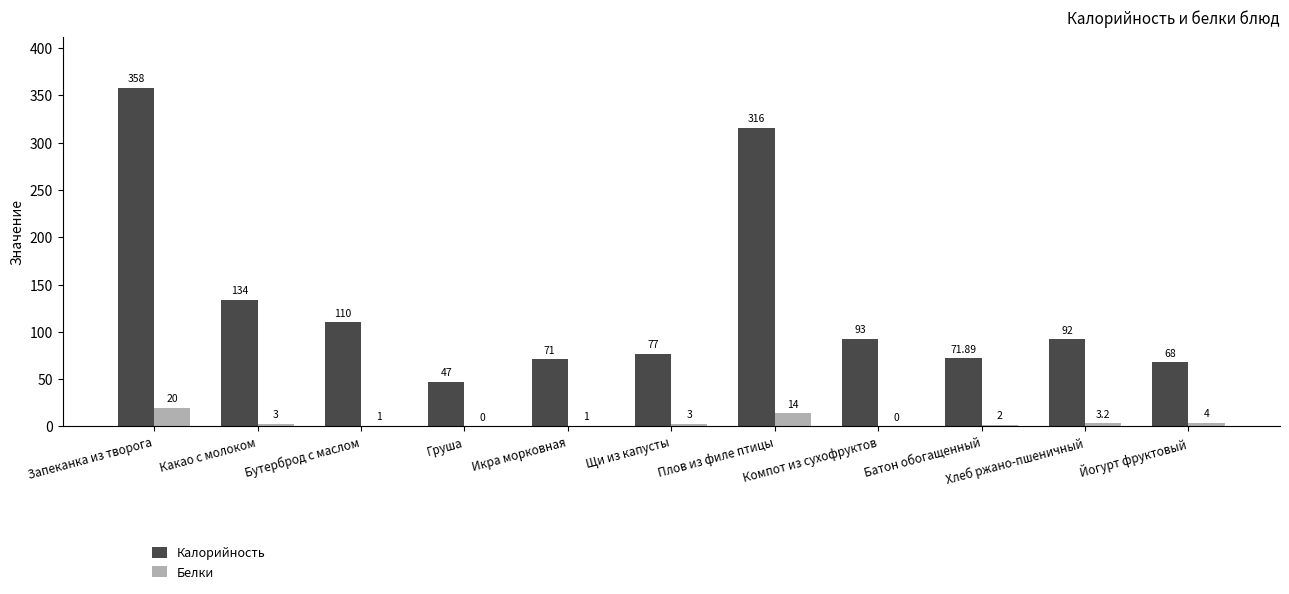

What is the sum of the Калорийность values at Бутерброд с маслом and Плов из филе птицы?

426.0